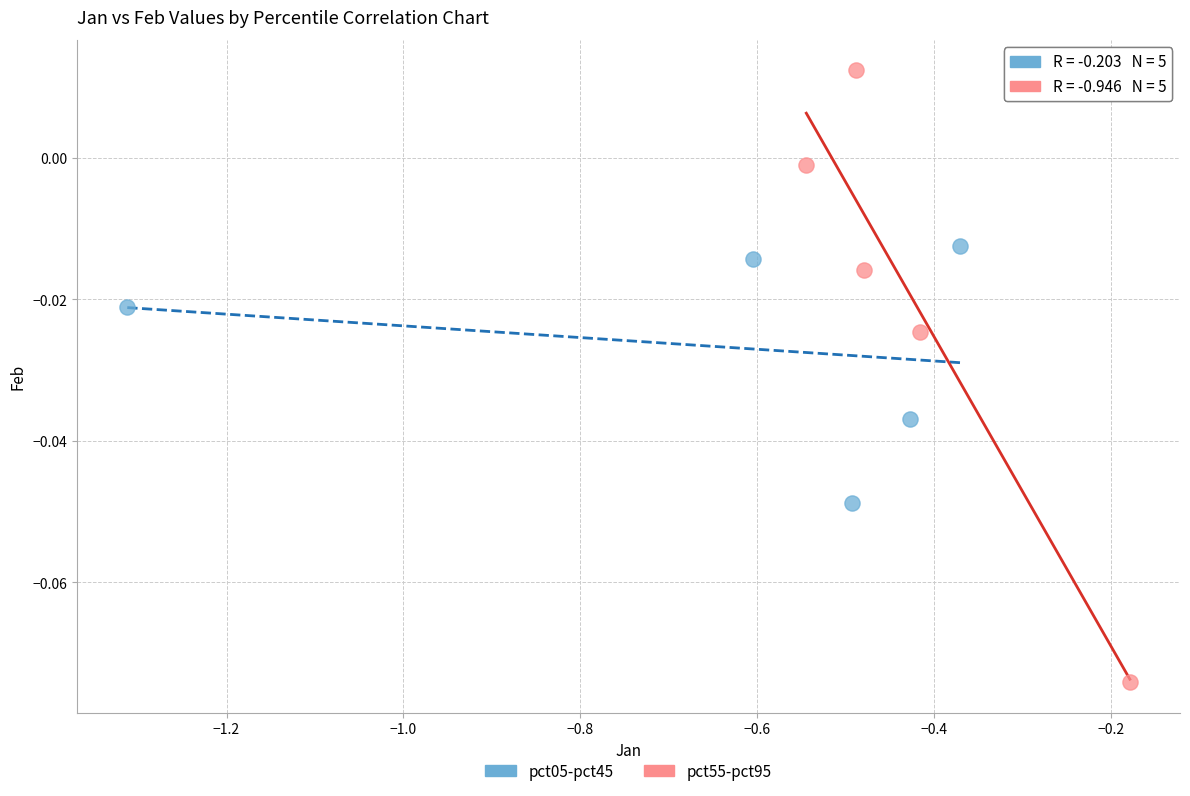

Which series reaches the maximum Y coordinate?

pct55-pct95